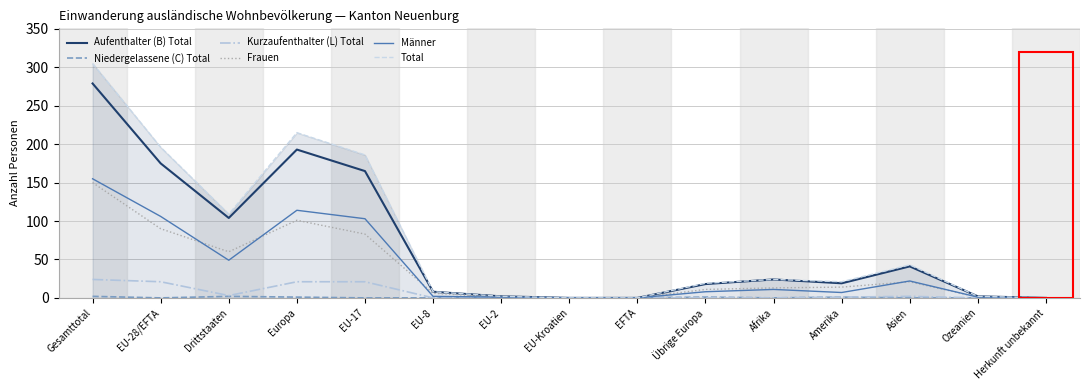

True or false: Frauen has a value of 58 at EU-28/EFTA.

False